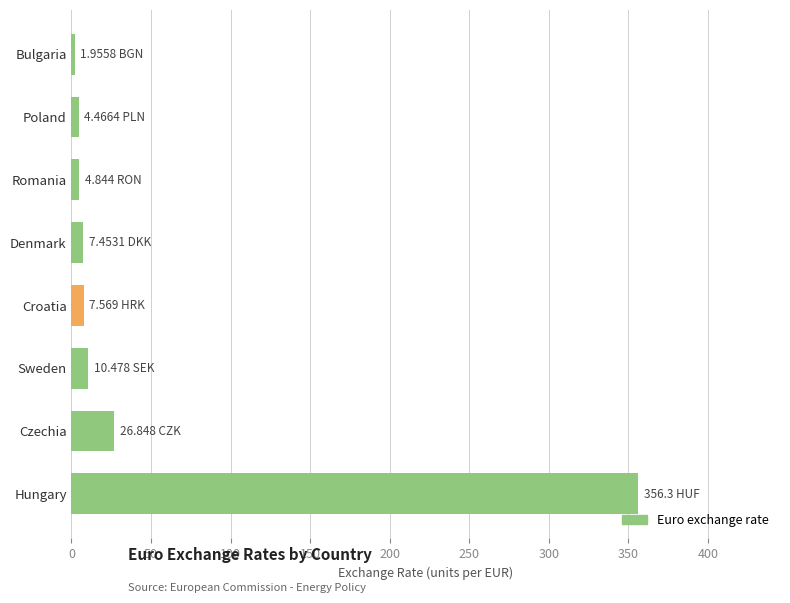

Count the number of categories in the chart.

8